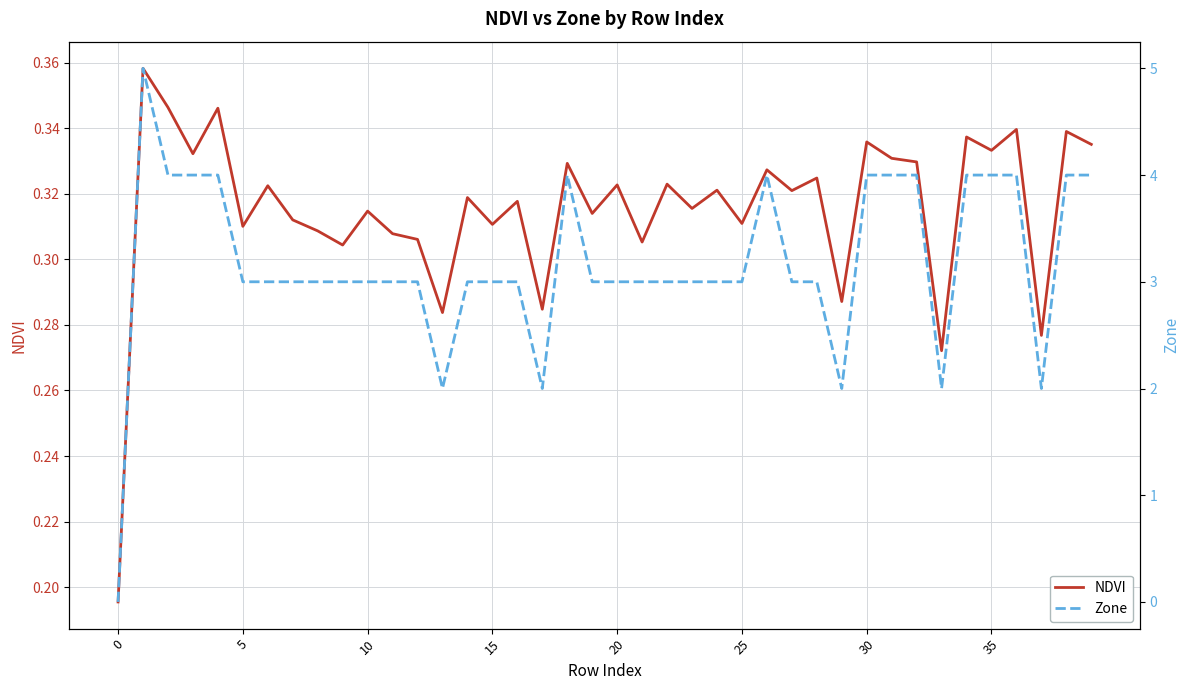

The value of NDVI at 18 is 0.5. True or false?

False